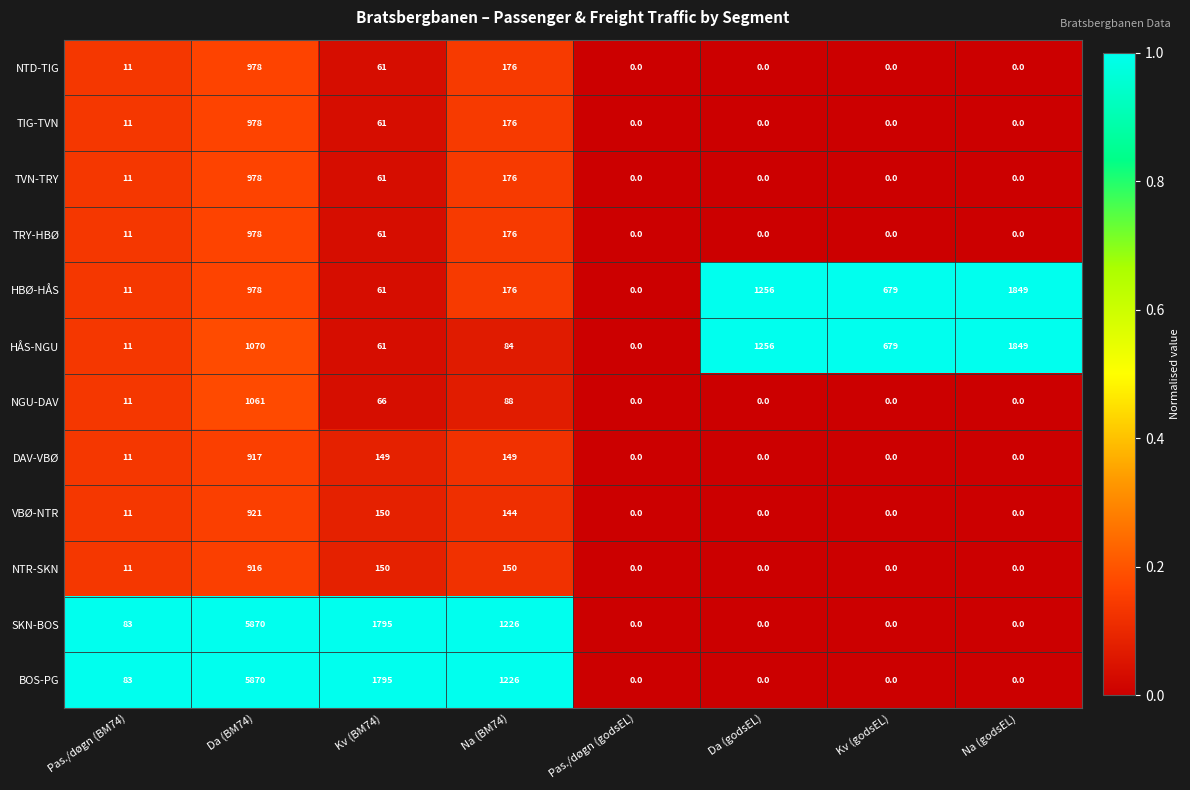

Which label corresponds to the largest value in the chart?

Da (BM74)